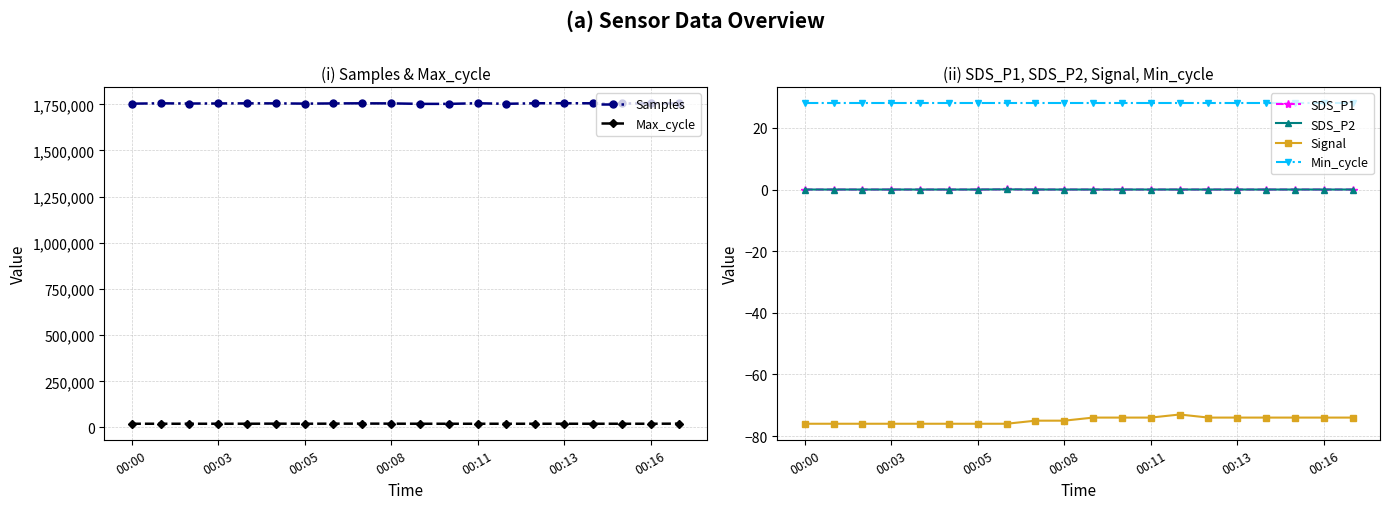

How many interior local peaks does the SDS_P2 series have?

1